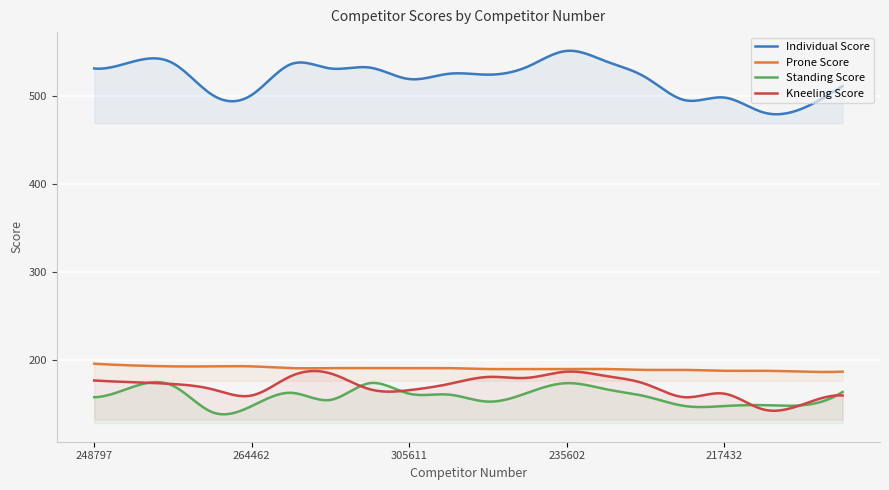

Reading left to right, extract all data points from this chart.

Individual Score: 531	539	537	501	501	536	531	532	519	525	524	533	551	539	521	495	498	481	486	511
Prone Score: 196	194	193	193	193	191	191	191	191	191	190	190	190	190	189	189	188	188	187	187
Standing Score: 158	170	171	141	148	163	155	174	162	161	153	163	174	167	159	148	148	149	149	164
Kneeling Score: 177	175	173	167	160	182	185	167	166	173	181	180	187	182	173	158	162	144	150	160